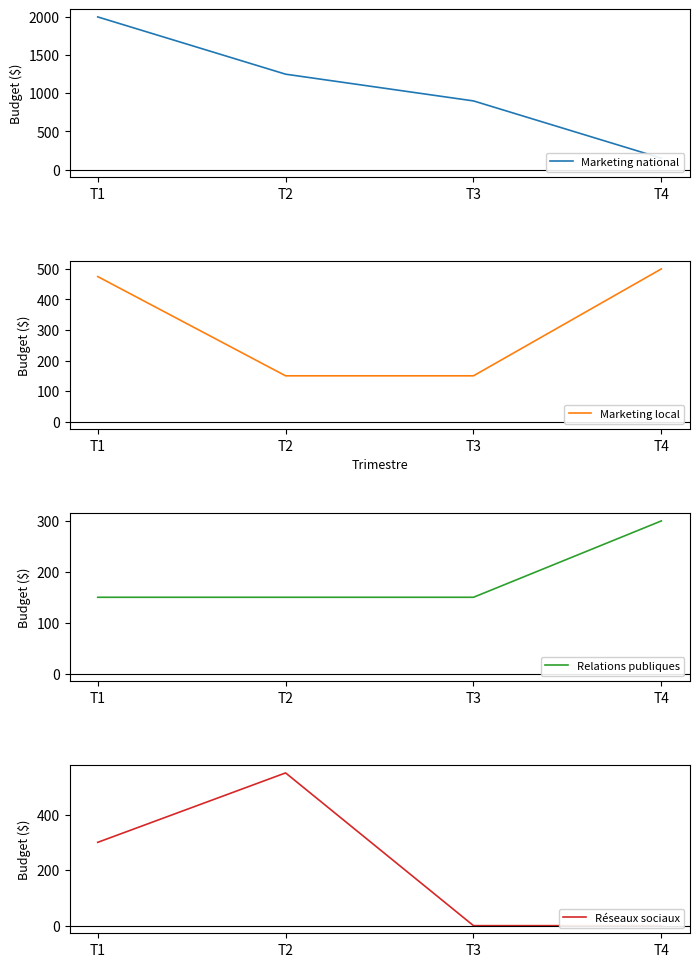

After their last crossing, which series has the higher values: Relations publiques or Réseaux sociaux?

Relations publiques